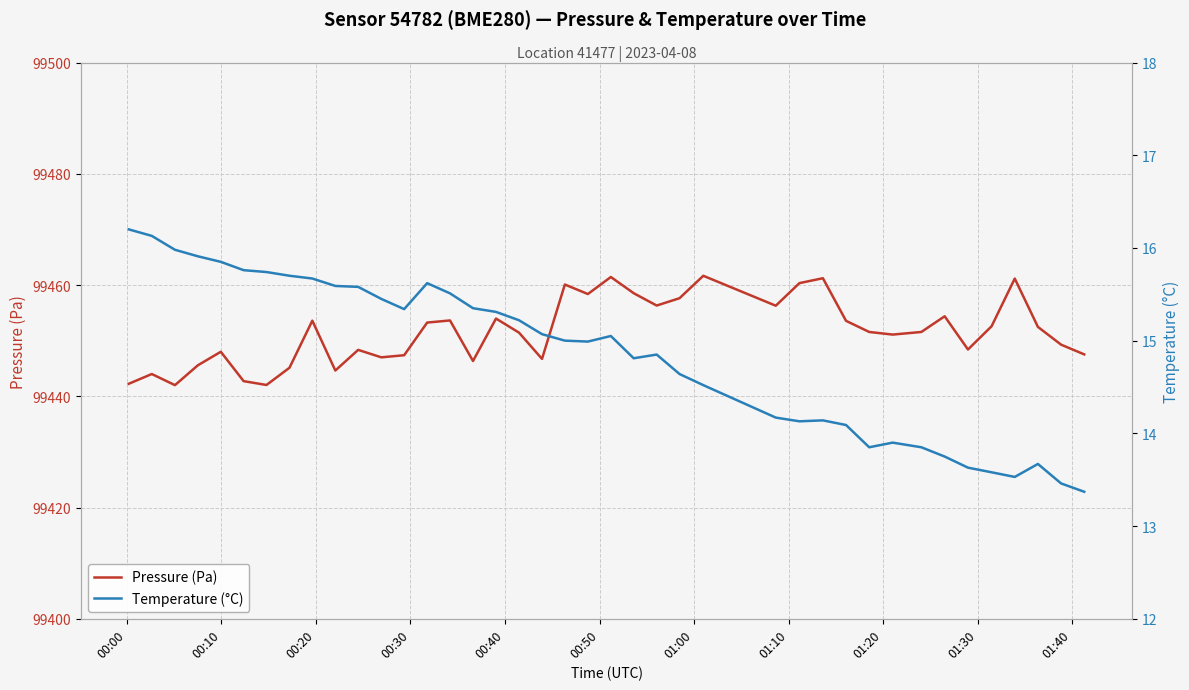

In Pressure (Pa), how many points are higher than both neighbors (excluding endpoints)?

12